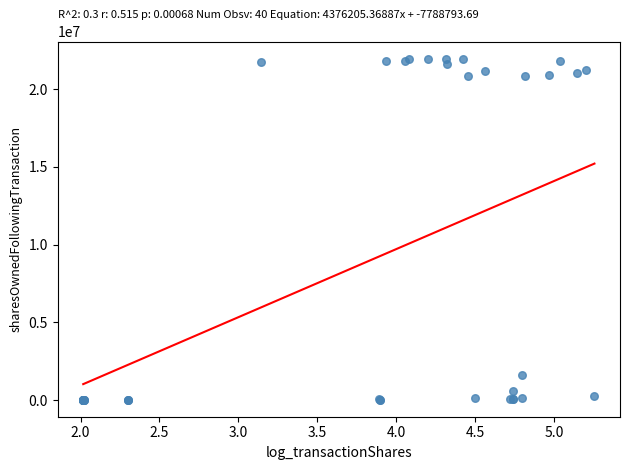

What Y value in the scatter plot is closest to 11001148?

1641637